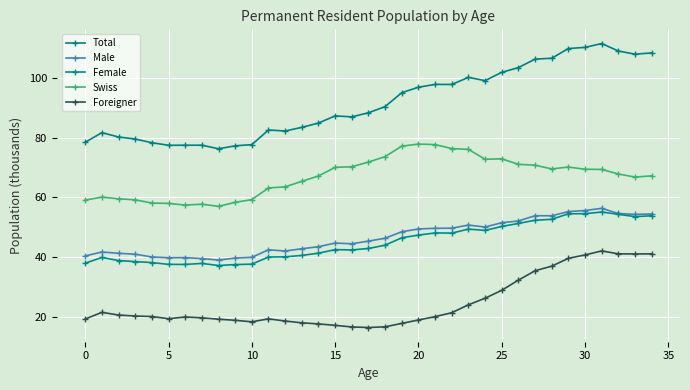

Reading left to right, what are all the values shown in this chart?

Total: 78.4	81.7	80.2	79.5	78.3	77.4	77.5	77.5	76.3	77.3	77.7	82.5	82.2	83.4	84.9	87.3	86.9	88.3	90.4	95.0	96.8	97.8	97.8	100.1	99.1	101.8	103.4	106.2	106.5	109.8	110.2	111.5	109.0	107.9	108.3
Male: 40.4	41.7	41.3	41.0	40.1	39.8	39.9	39.5	39.0	39.7	40.0	42.5	42.1	42.8	43.5	44.7	44.5	45.4	46.4	48.5	49.5	49.7	49.7	50.7	50.1	51.5	52.1	53.9	53.9	55.3	55.6	56.3	54.6	54.3	54.5
Female: 38.0	39.9	38.9	38.5	38.2	37.6	37.6	37.9	37.2	37.5	37.7	40.1	40.1	40.6	41.4	42.5	42.4	42.9	44.0	46.5	47.4	48.1	48.1	49.4	49.0	50.3	51.3	52.4	52.7	54.5	54.6	55.1	54.3	53.6	53.9
Swiss: 59.1	60.1	59.5	59.2	58.1	58.0	57.4	57.7	57.0	58.4	59.3	63.2	63.5	65.4	67.2	70.1	70.3	71.8	73.7	77.1	77.8	77.7	76.3	76.1	72.8	72.9	71.1	70.8	69.5	70.2	69.4	69.4	67.8	66.8	67.2
Foreigner: 19.3	21.6	20.7	20.3	20.2	19.4	20.0	19.7	19.3	18.9	18.4	19.4	18.7	18.1	17.7	17.2	16.7	16.5	16.7	17.9	19.0	20.1	21.4	24.1	26.3	28.9	32.3	35.5	37.0	39.6	40.8	42.1	41.1	41.1	41.1